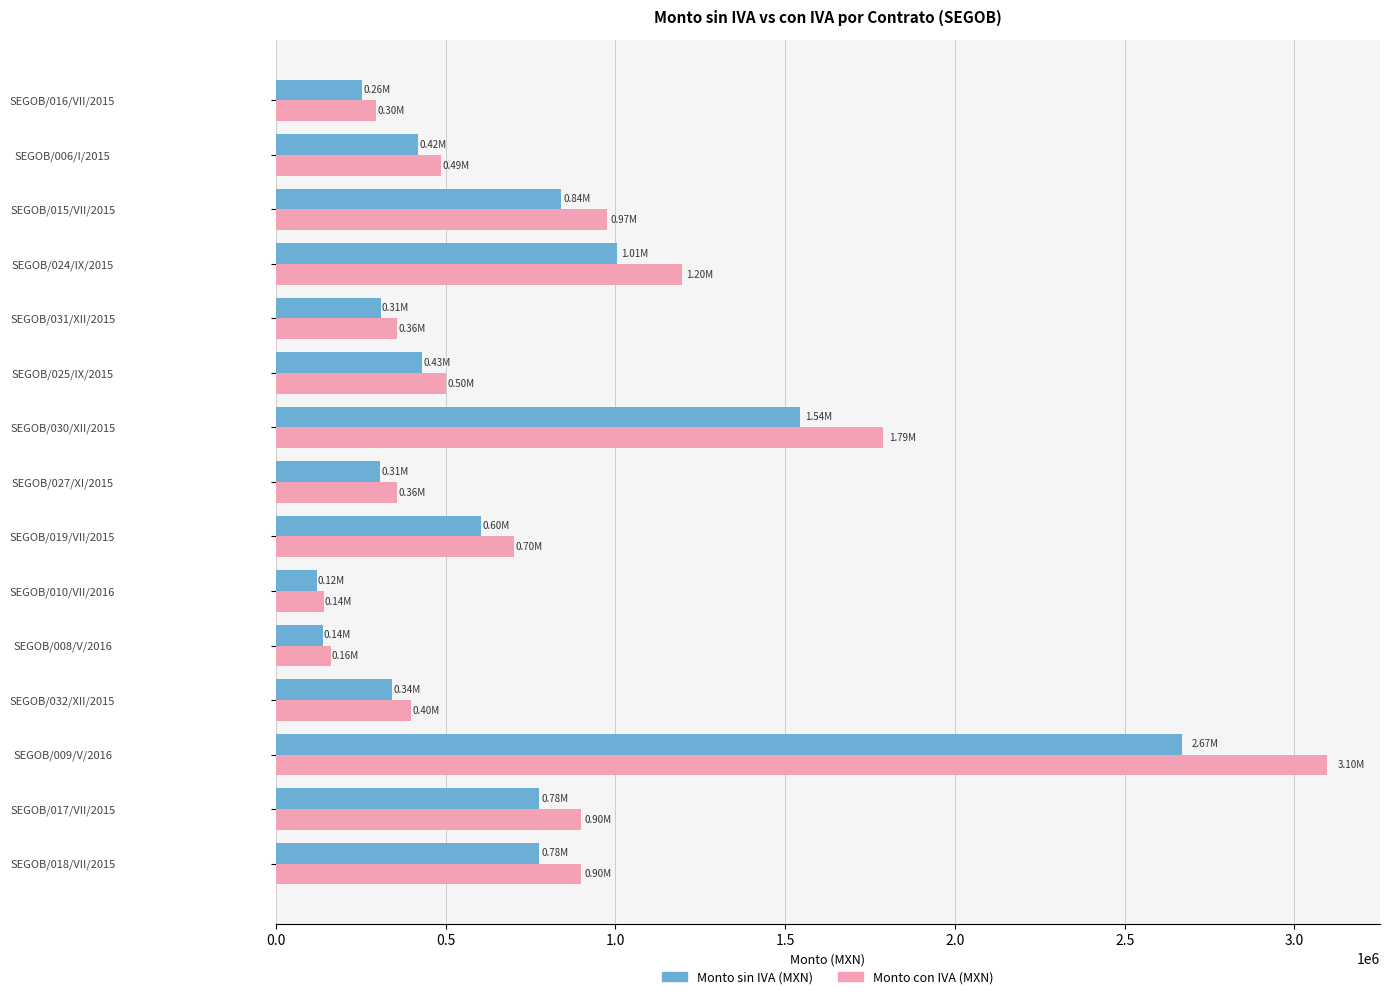

What is the difference between the second highest and second lowest values in the Monto con IVA (MXN) series?

1626635.5